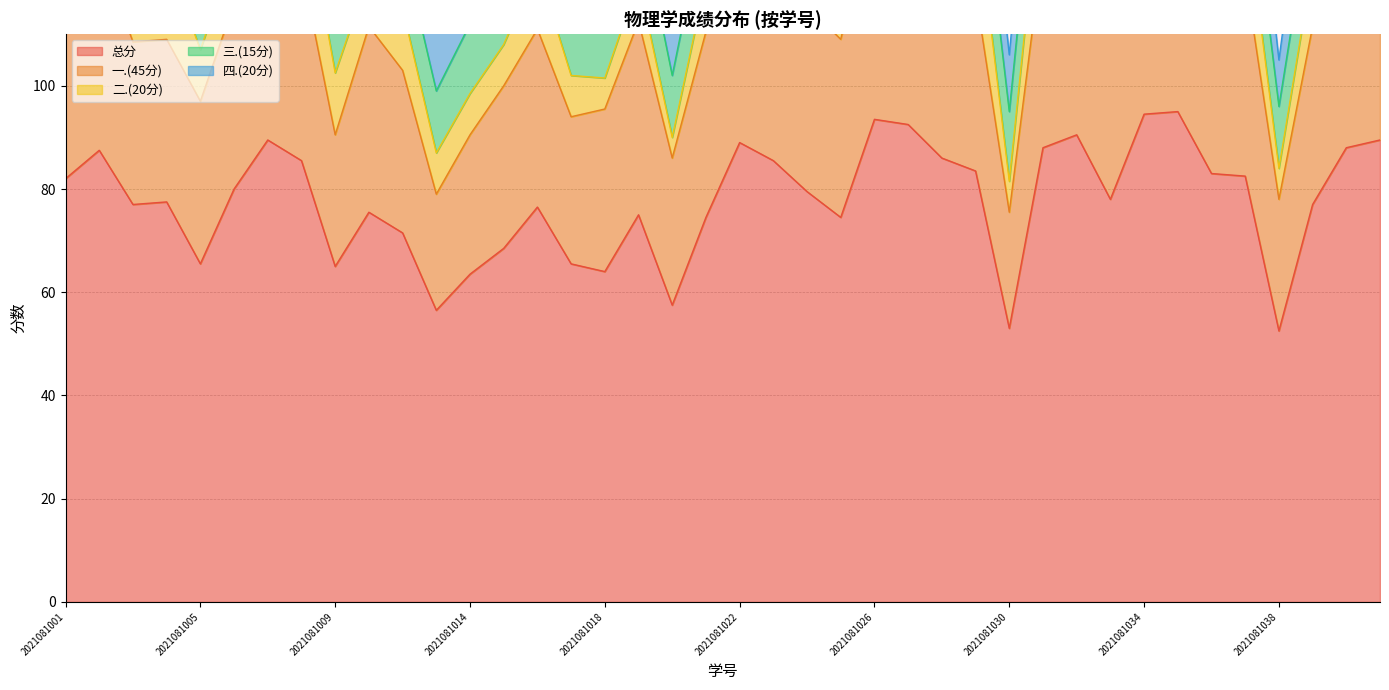

True or false: 三.(15分) has more than 0 points higher than both neighbors.

True